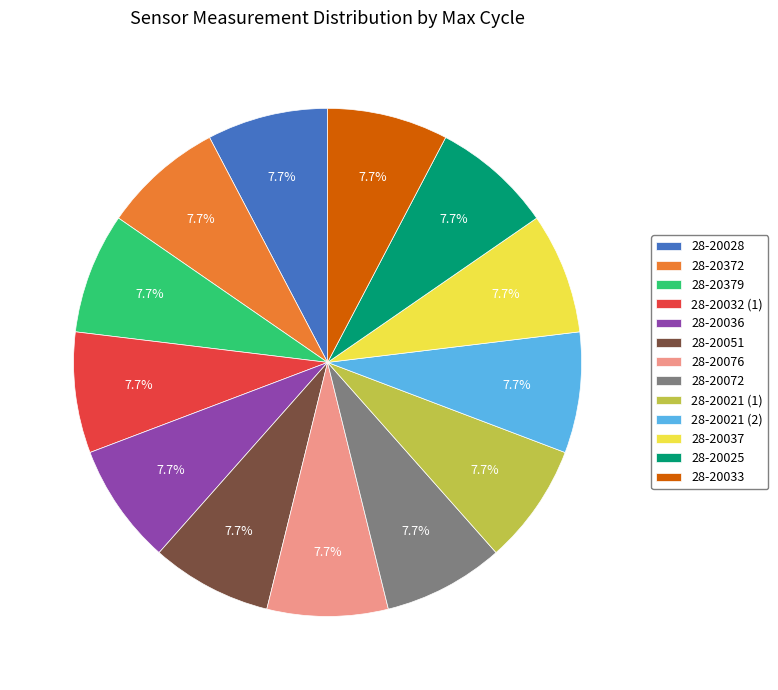

What is the total percentage of 28-20372 and 28-20051?

15.4%